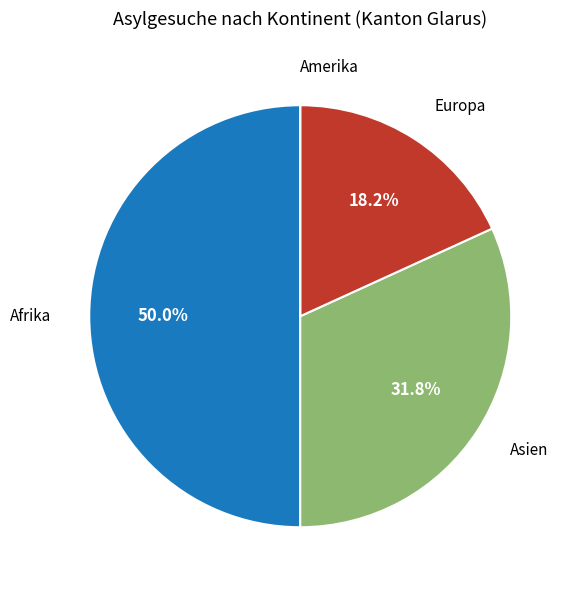

How many segments does this pie chart have?

4